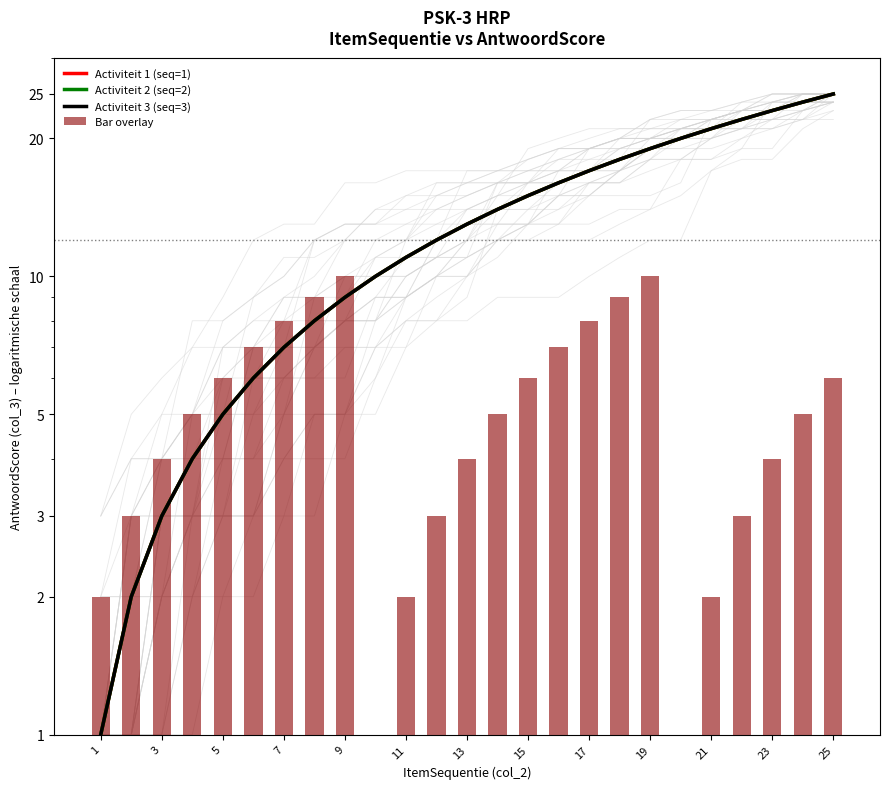

How many values in the Activiteit 1 (seq=1) series exceed 13?

12